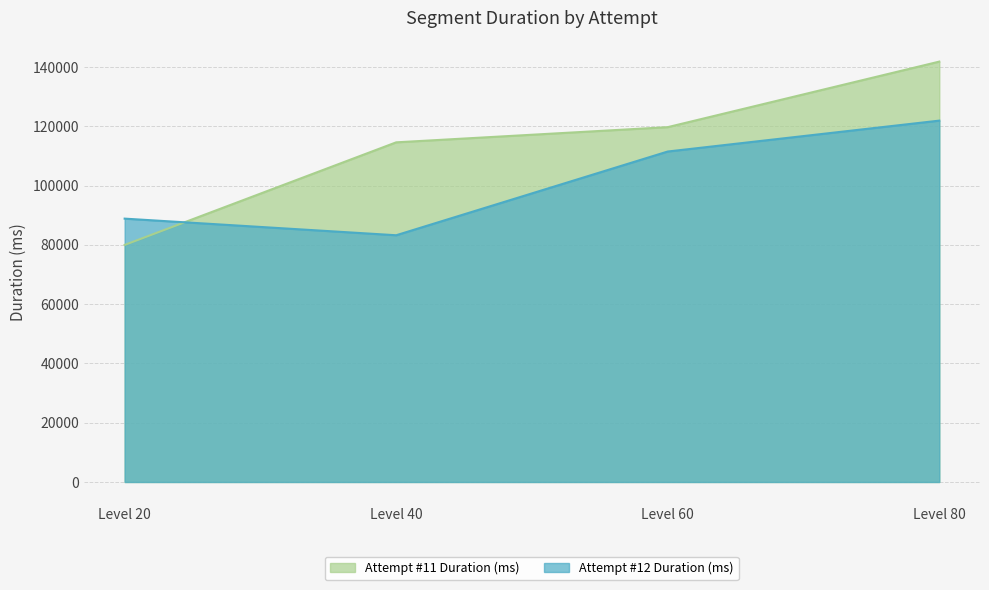

Which series changed the most between Level 40 and Level 60?

Attempt #12 Duration (ms)